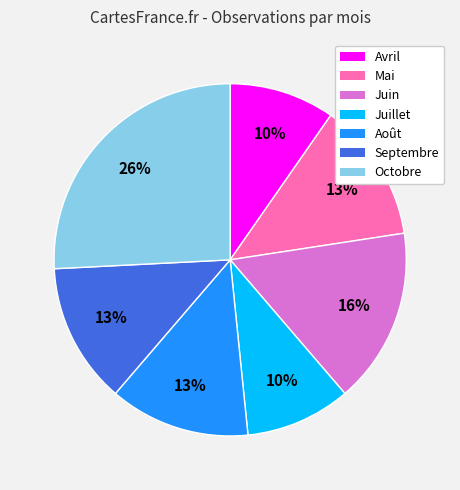

Which slice is the largest?

Octobre